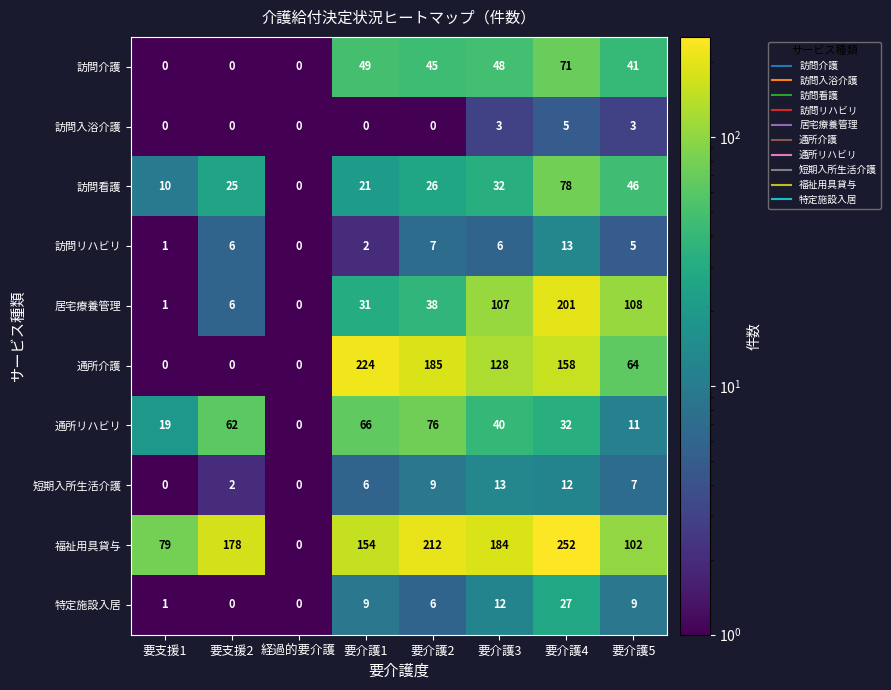

Which series has the largest range (max minus min)?

福祉用具貸与